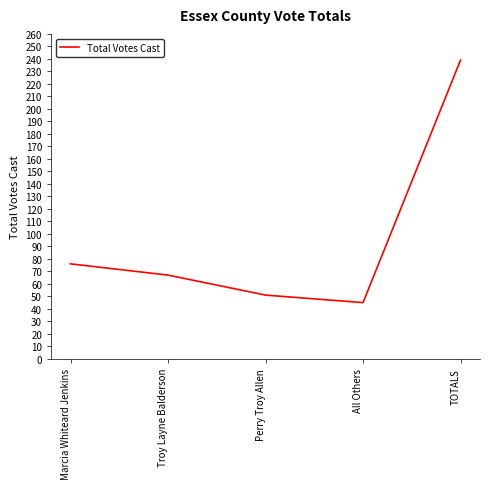

Rank the categories by value from highest to lowest.

TOTALS, Marcia Whiteard Jenkins, Troy Layne Balderson, Perry Troy Allen, All Others